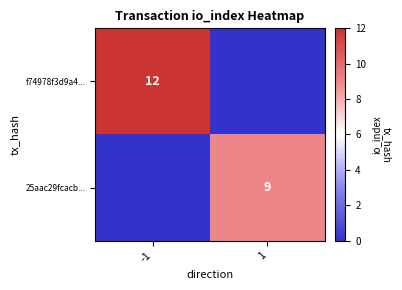

True or false: f74978f3d9a4... has a value of 12 at -1.

True